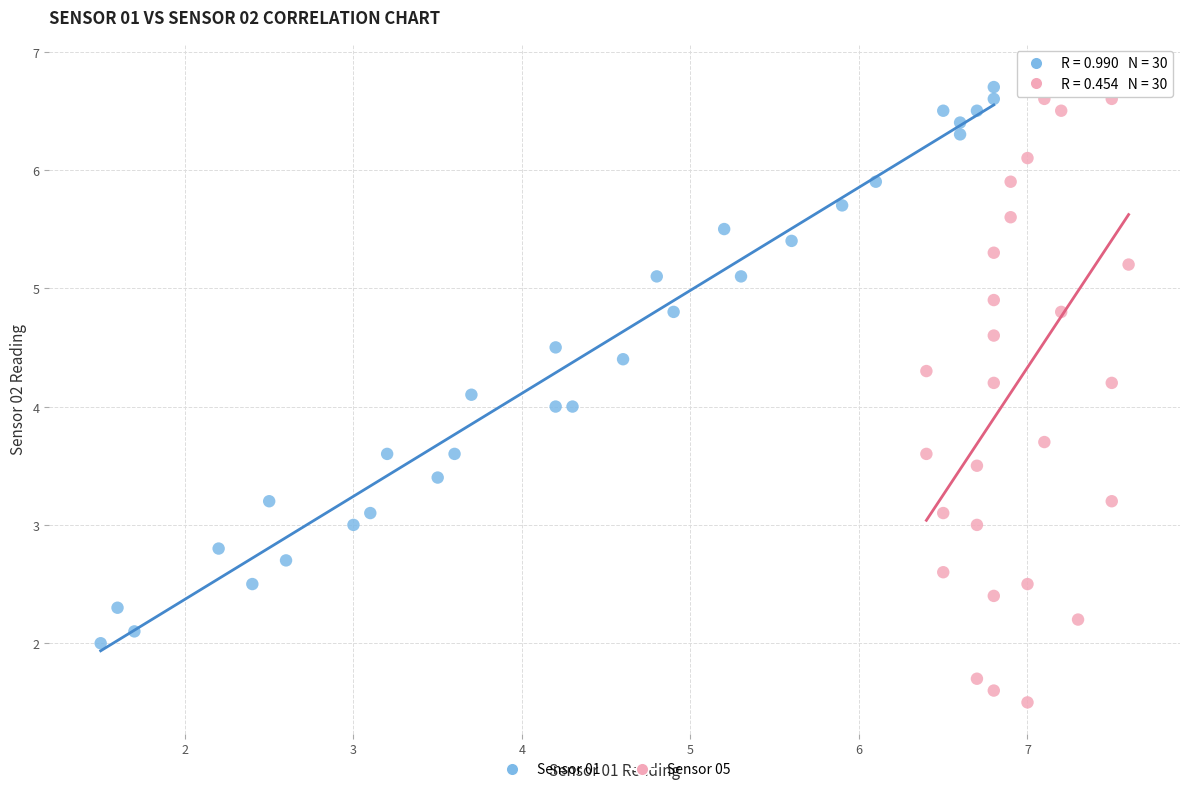

Which series has the widest spread of Y values?

Sensor 05